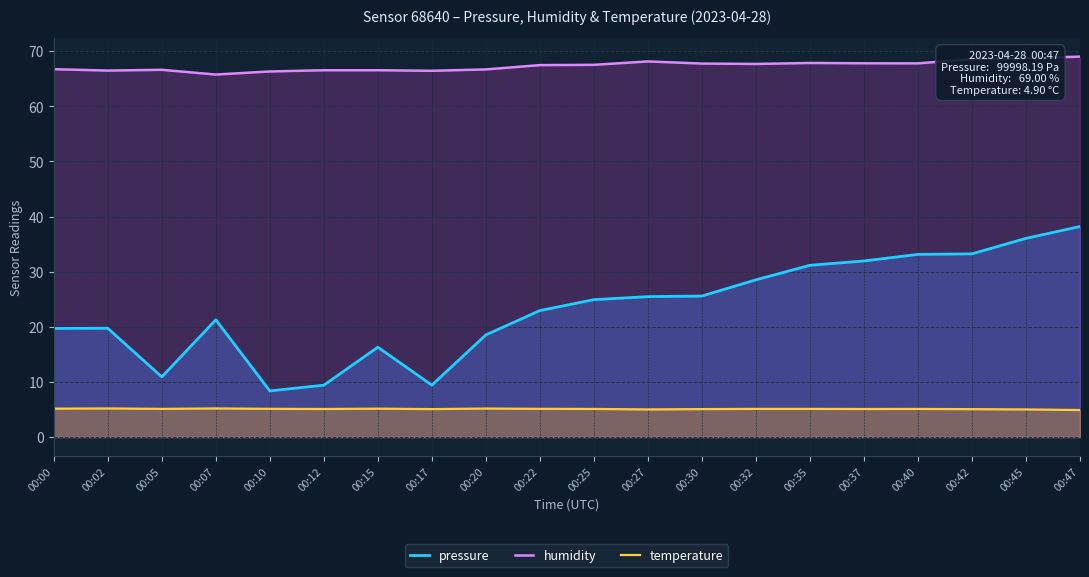

Which series changed the most between 00:07 and 00:40?

pressure